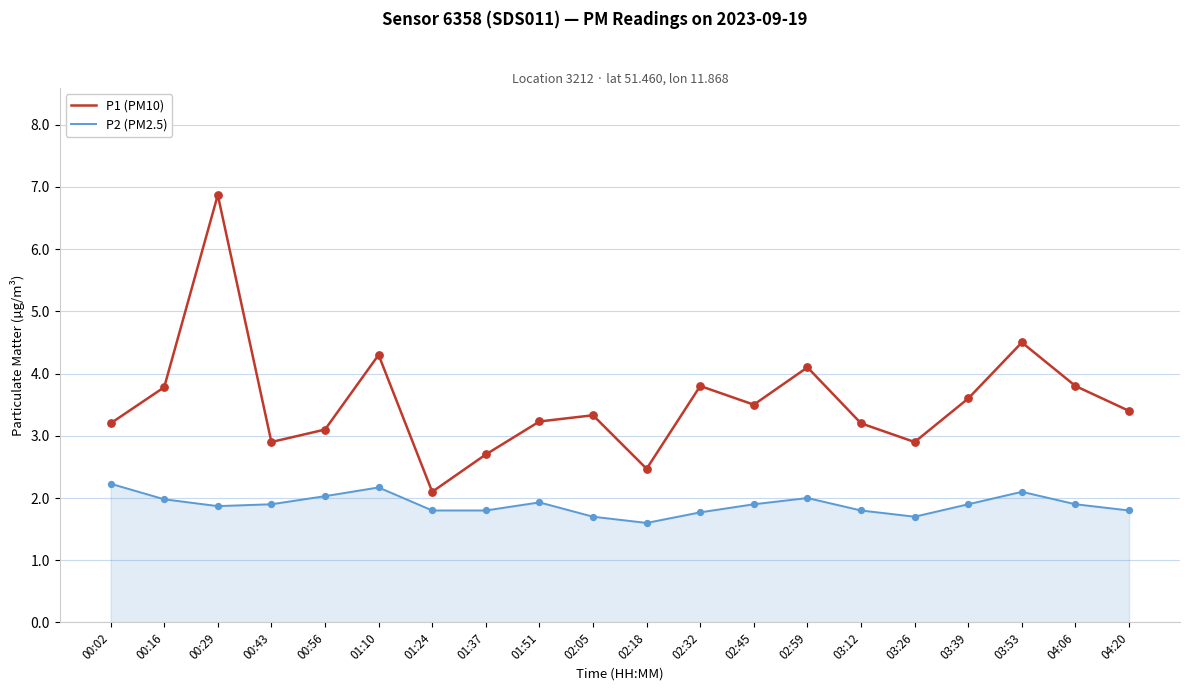

Between 02:18 and 02:45, which series saw the biggest shift?

P1 (PM10)